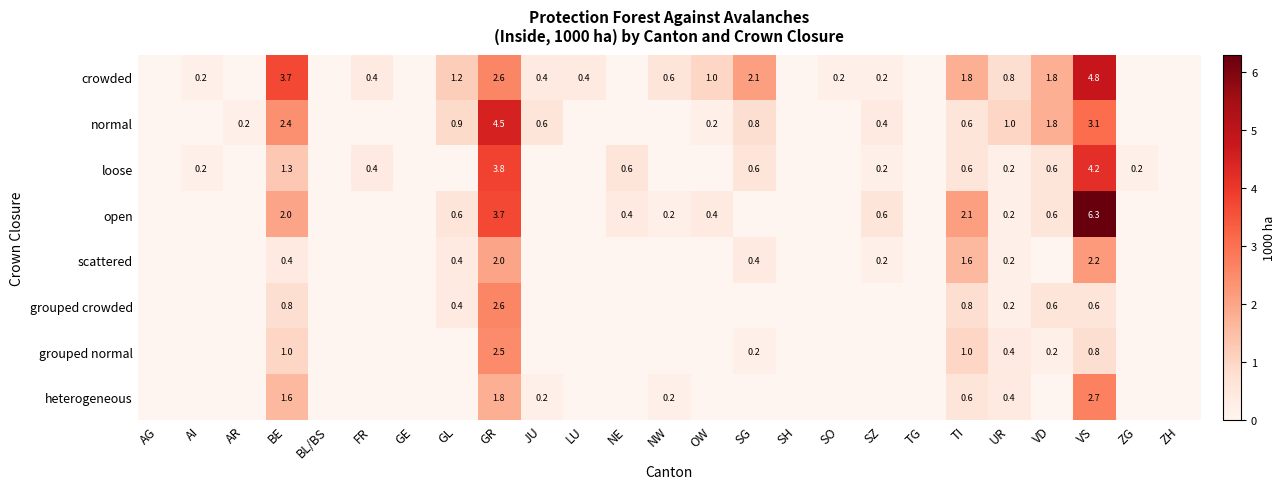

At which category is the sum across all series the highest?

VS